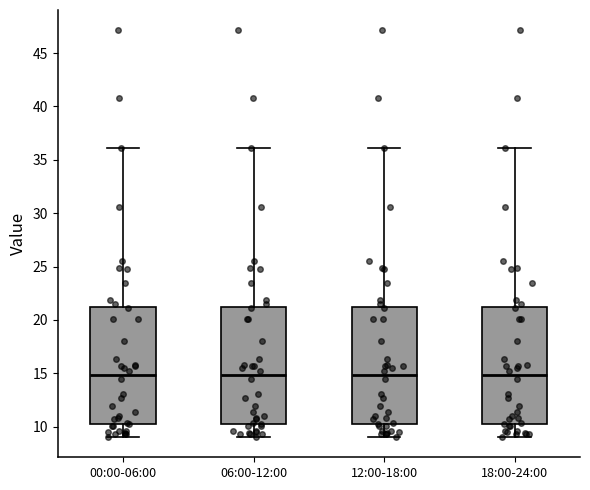

Where does the median line of the box for 06:00-12:00 sit on the y-axis? The values are not printed on the chart, so give them approximately, as read against the axis.

15